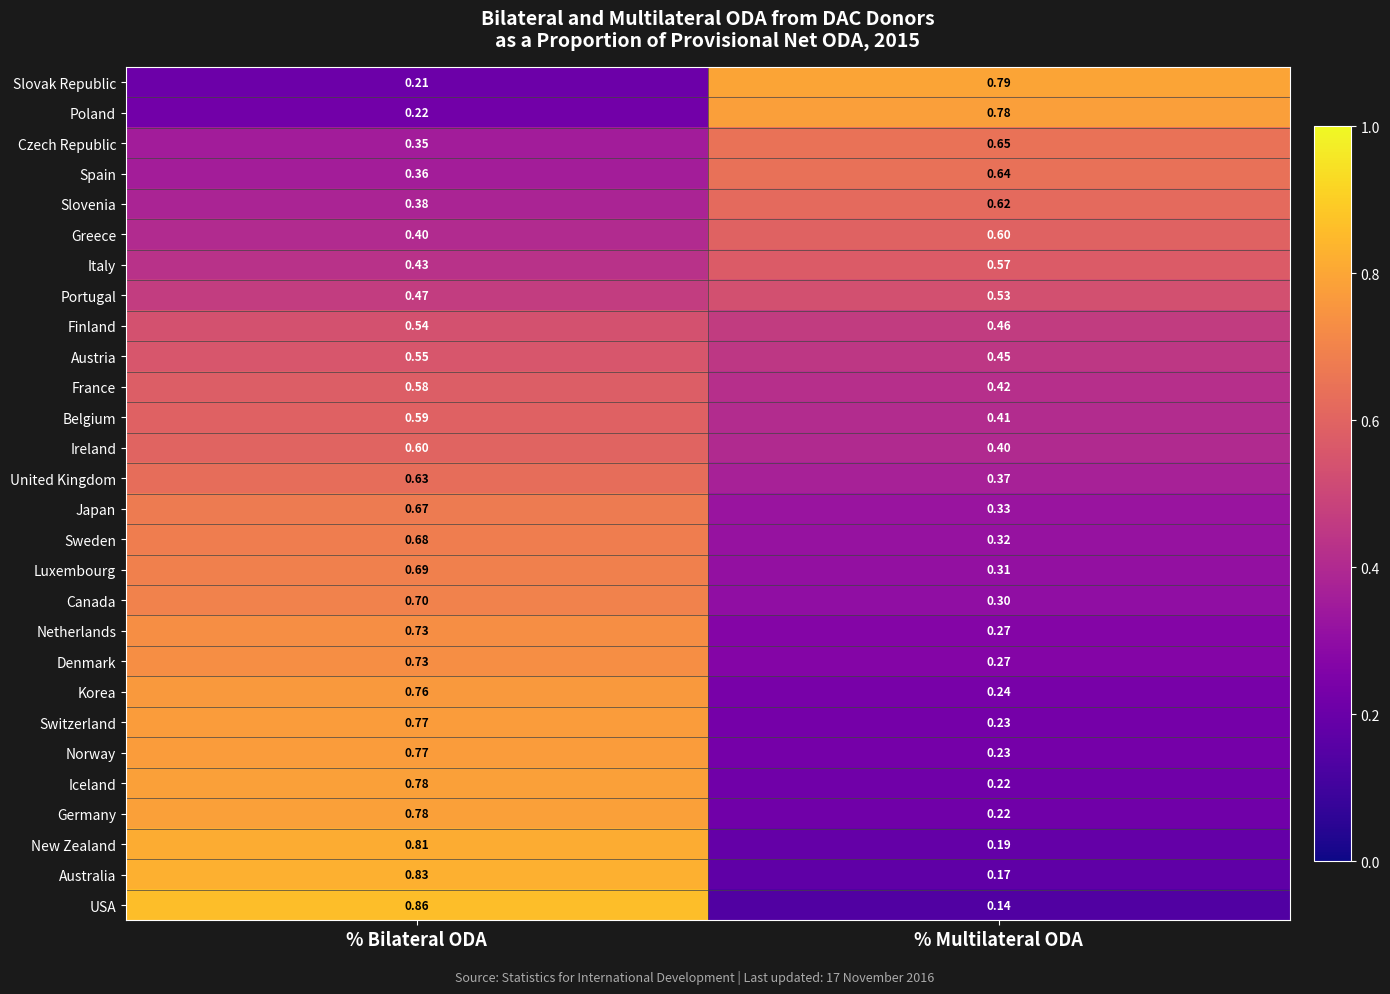

At which category is the sum across all series the highest?

% Bilateral ODA